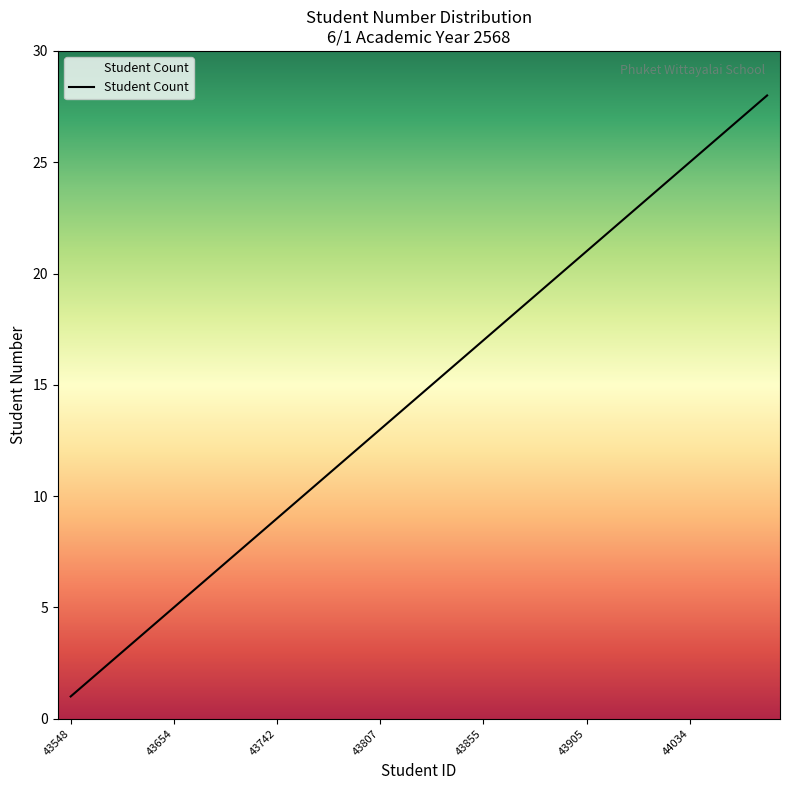

What is the maximum value shown in the chart?

28